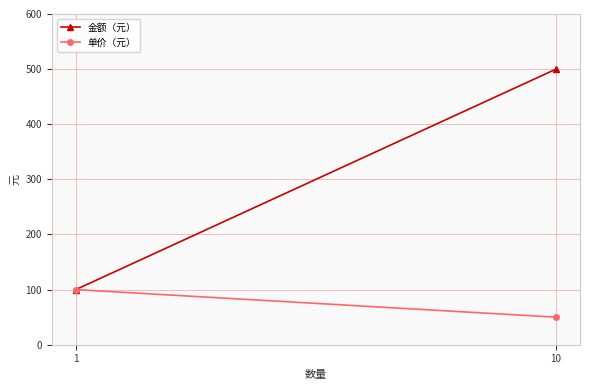

At which label is 单价（元） closest to 75?

1